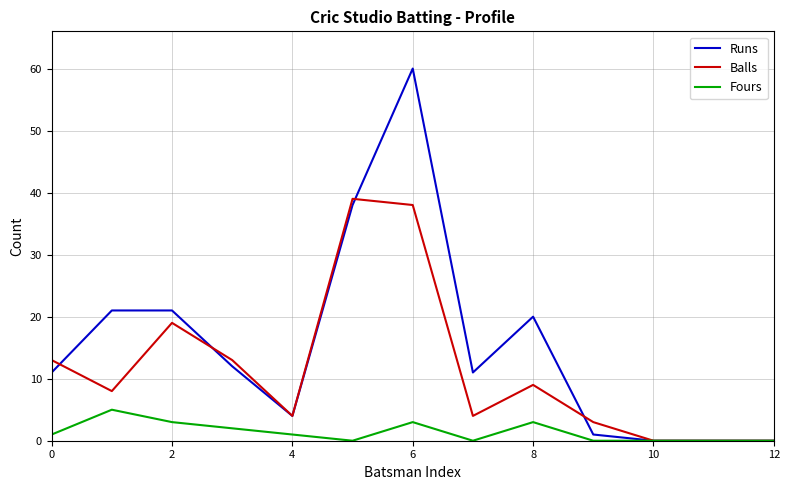

Rank the series by their average value, from highest to lowest.

Runs, Balls, Fours